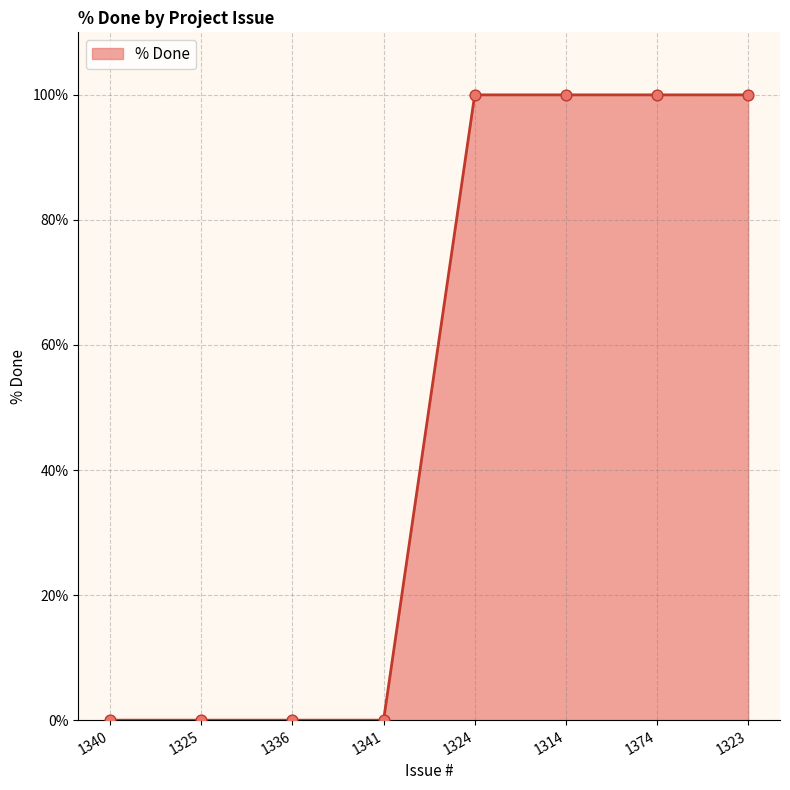

What is the change in value from 1340 to 1374?

+100